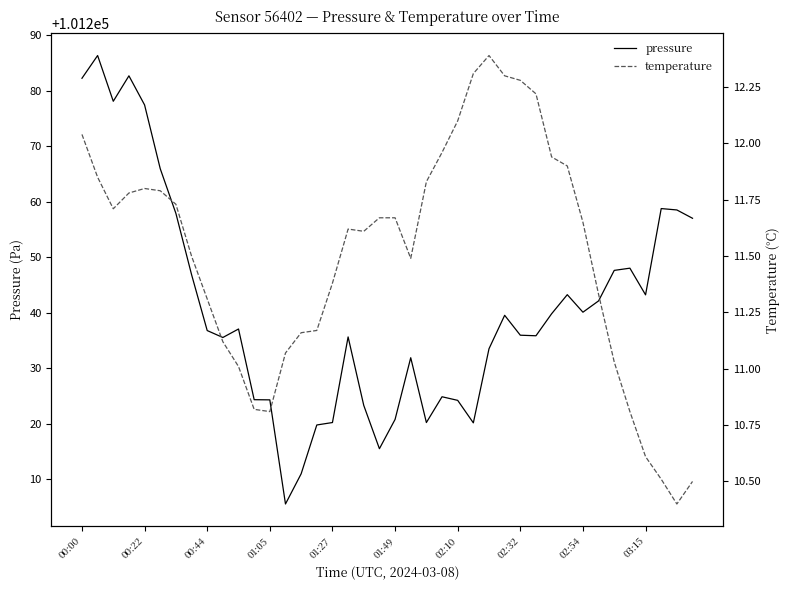

What is the highest value of the temperature series?

12.4